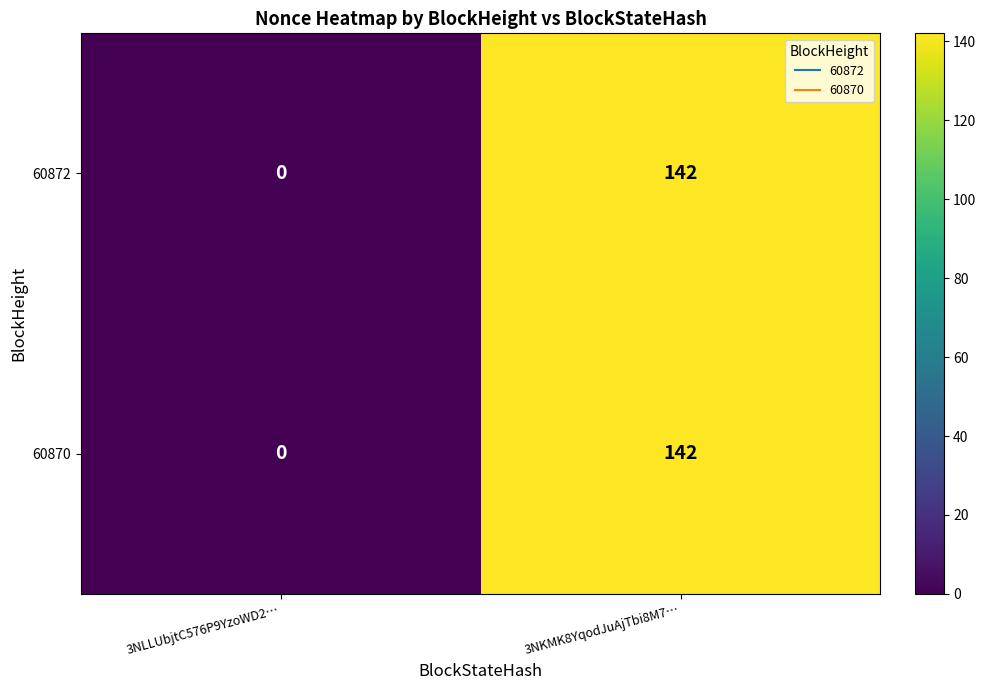

What is the difference between the maximum and minimum values in the 60870 series?

142